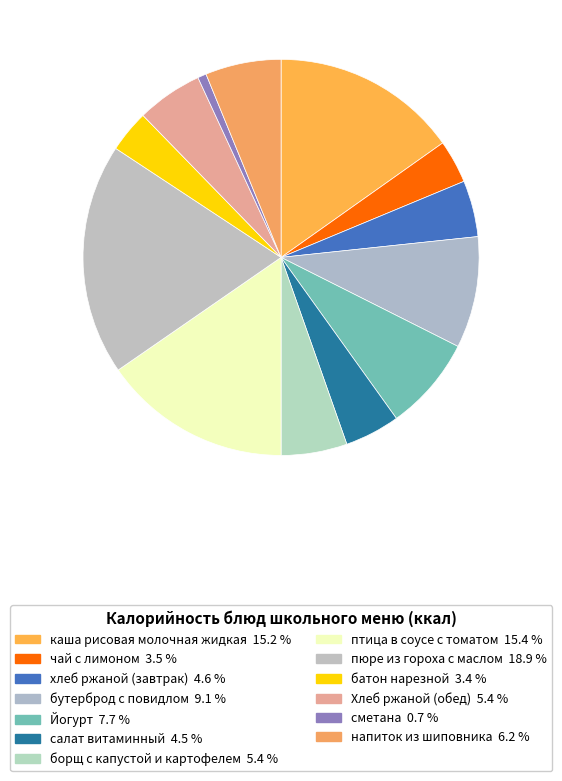

Is the sum of бутерброд с повидлом and хлеб ржаной (завтрак) greater than half?

No